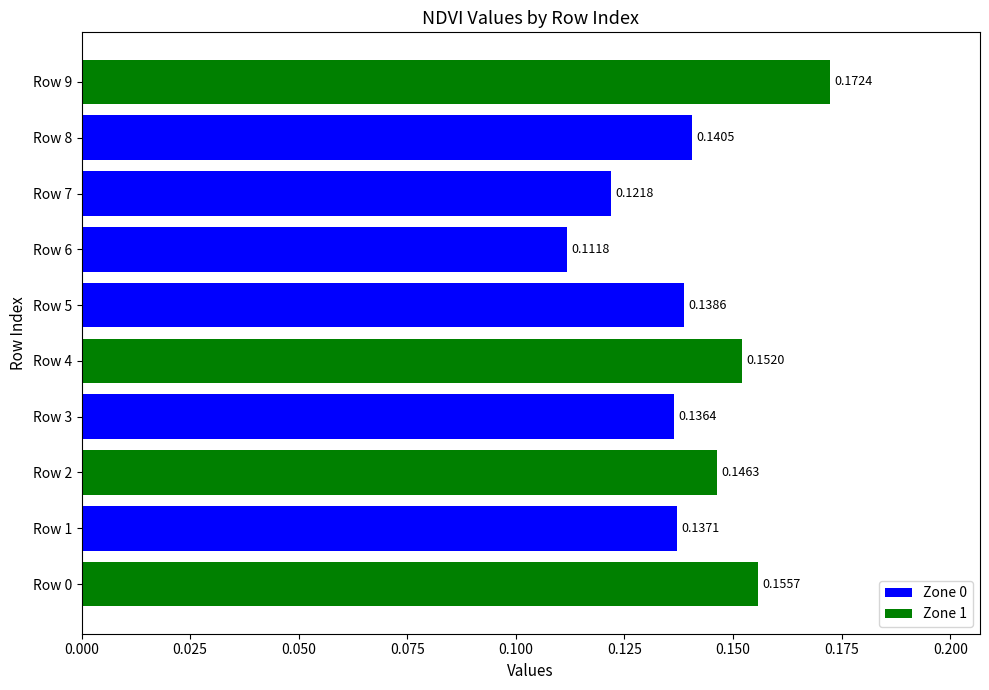

How many bars are there in total?

10